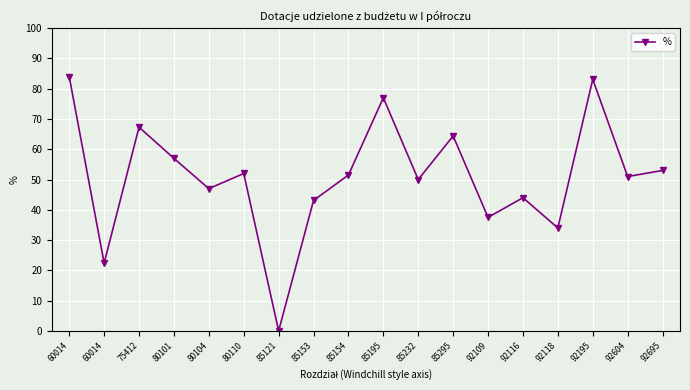

Reading right to left, what are all the values shown in this chart?

53.0	51.0	83.1	34.0	44.0	37.5	64.4	50.0	77.0	51.5	43.1	0.0	52.0	47.0	57.0	67.3	22.4	84.0